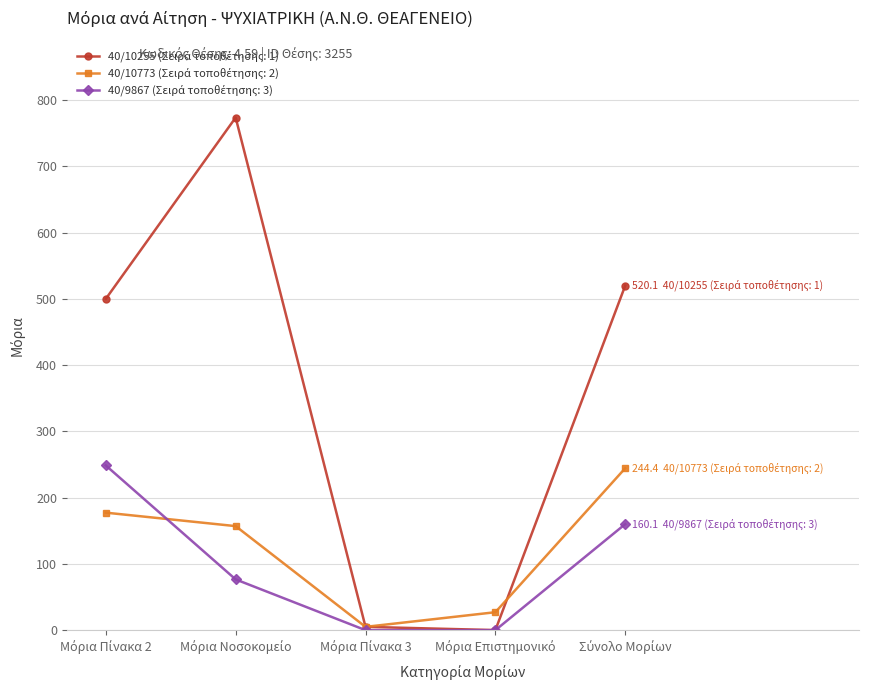

What is the greatest value displayed?

773.7